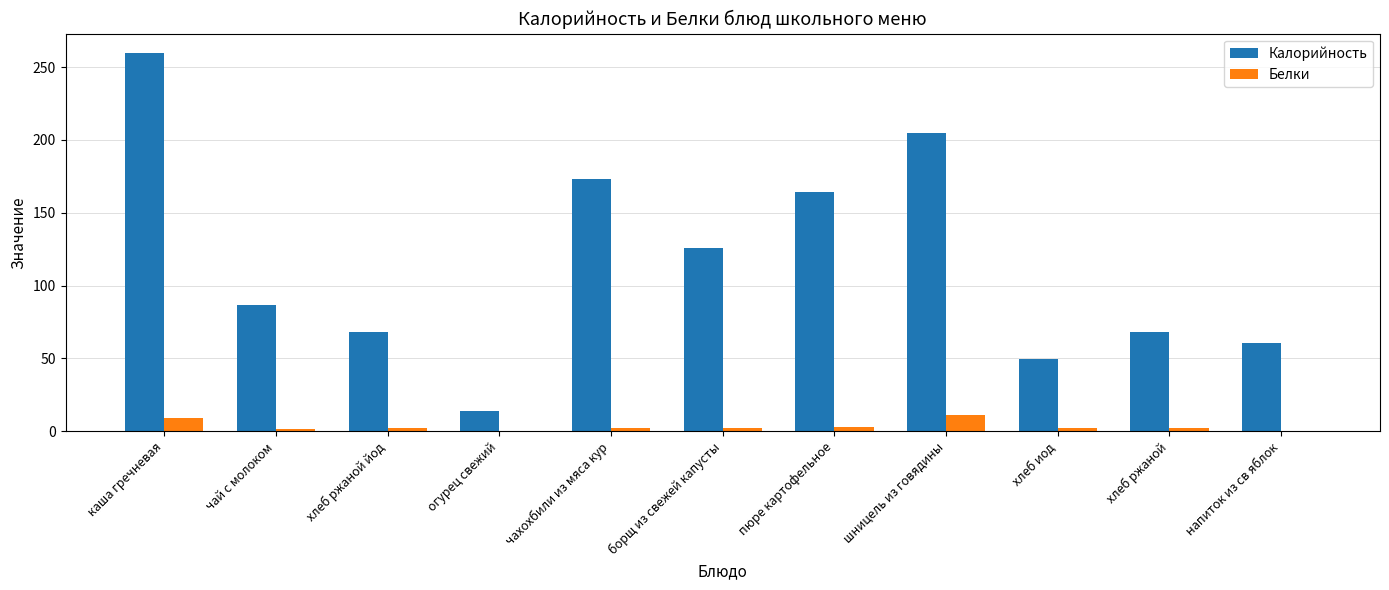

What is the sum of the Белки values at пюре картофельное and каша гречневая?

12.2